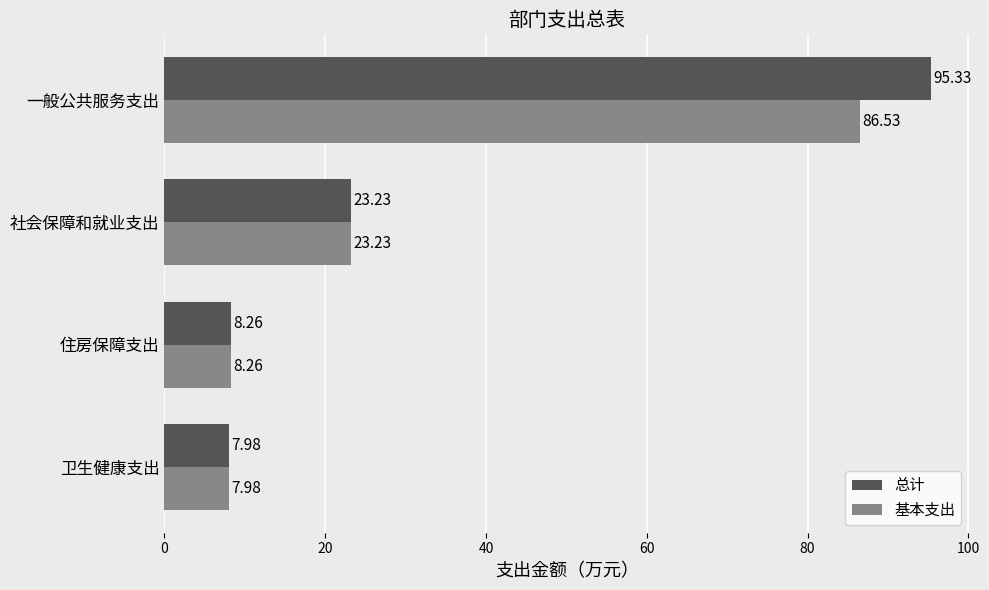

Rank the series by their maximum value, from highest to lowest.

总计, 基本支出